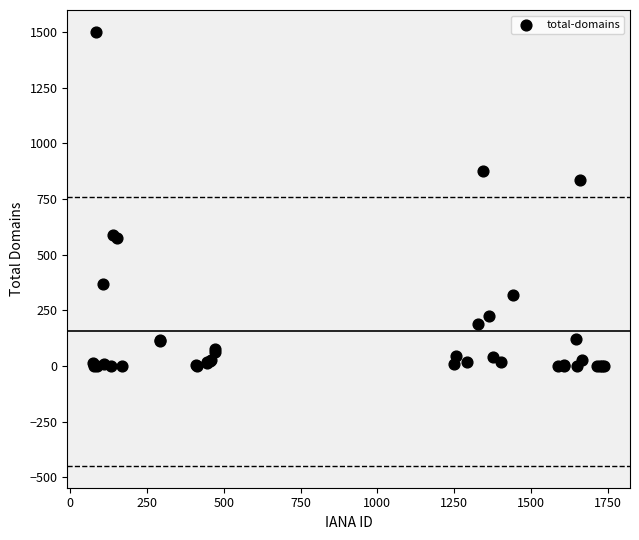

What Y value in the scatter plot is closest to 751?

838